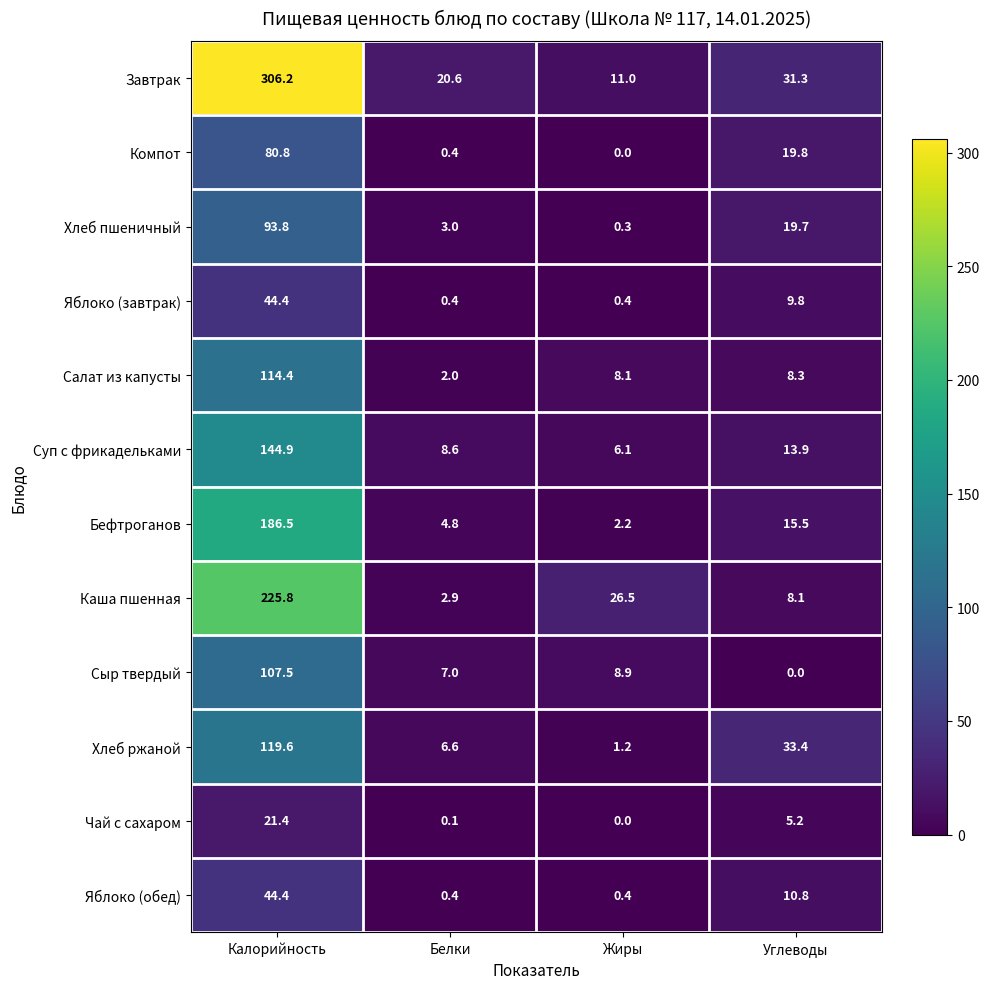

What is the total value across all series at Белки?

56.8